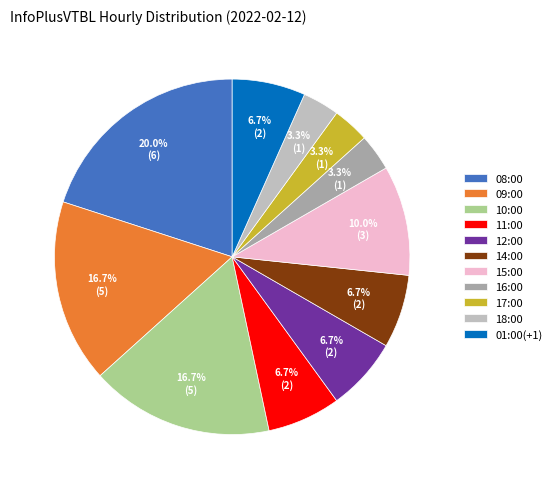

What is the largest slice in the pie chart?

08:00